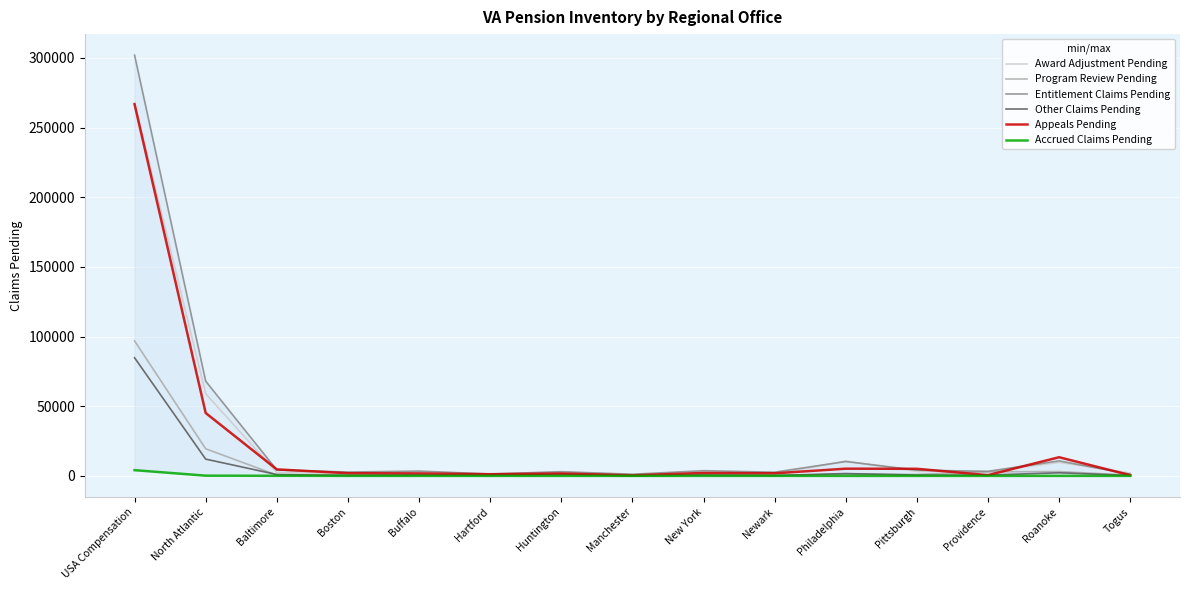

Is this an area chart (filled region under the line)?

No